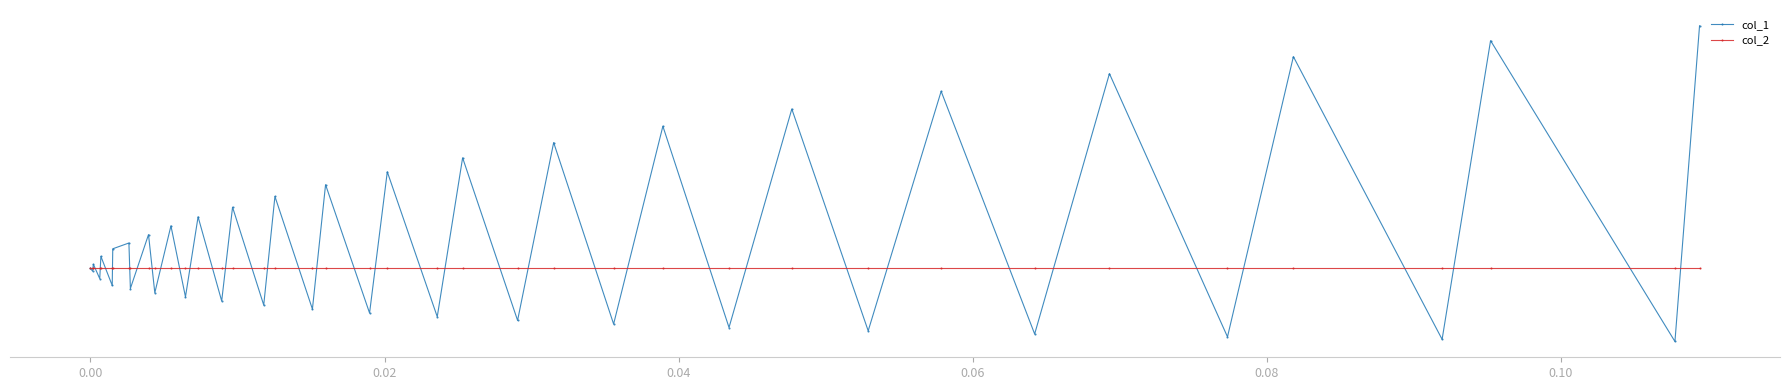

Reading right to left, what are all the values shown in this chart?

col_1: 0.1	-0.0	0.1	-0.0	0.1	-0.0	0.1	-0.0	0.0	-0.0	0.0	-0.0	0.0	-0.0	0.0	-0.0	0.0	-0.0	0.0	-0.0	0.0	-0.0	0.0	-0.0	0.0	-0.0	0.0	-0.0	0.0	-0.0	0.0	-0.0	0.0	0.0	-0.0	0.0	-0.0	0.0	-0.0	0.0
col_2: 0.0	0.0	0.0	0.0	0.0	0.0	0.0	0.0	0.0	0.0	0.0	0.0	0.0	0.0	0.0	0.0	0.0	0.0	0.0	0.0	0.0	0.0	0.0	0.0	0.0	0.0	0.0	0.0	0.0	0.0	0.0	0.0	0.0	0.0	0.0	0.0	0.0	0.0	0.0	0.0